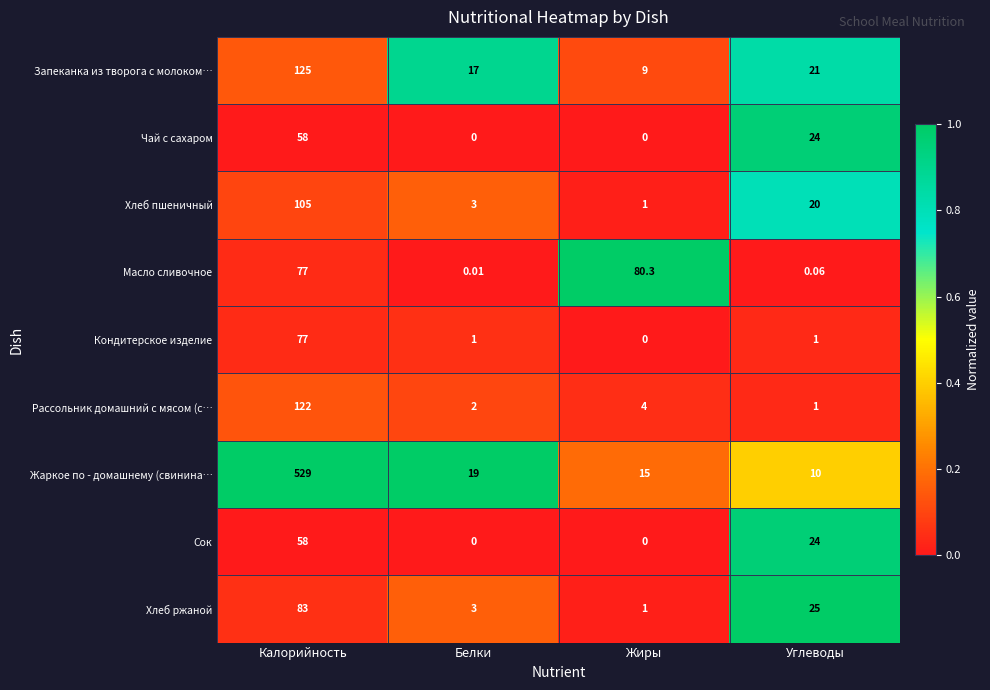

Which category has the lowest value in the Хлеб пшеничный series?

Жиры